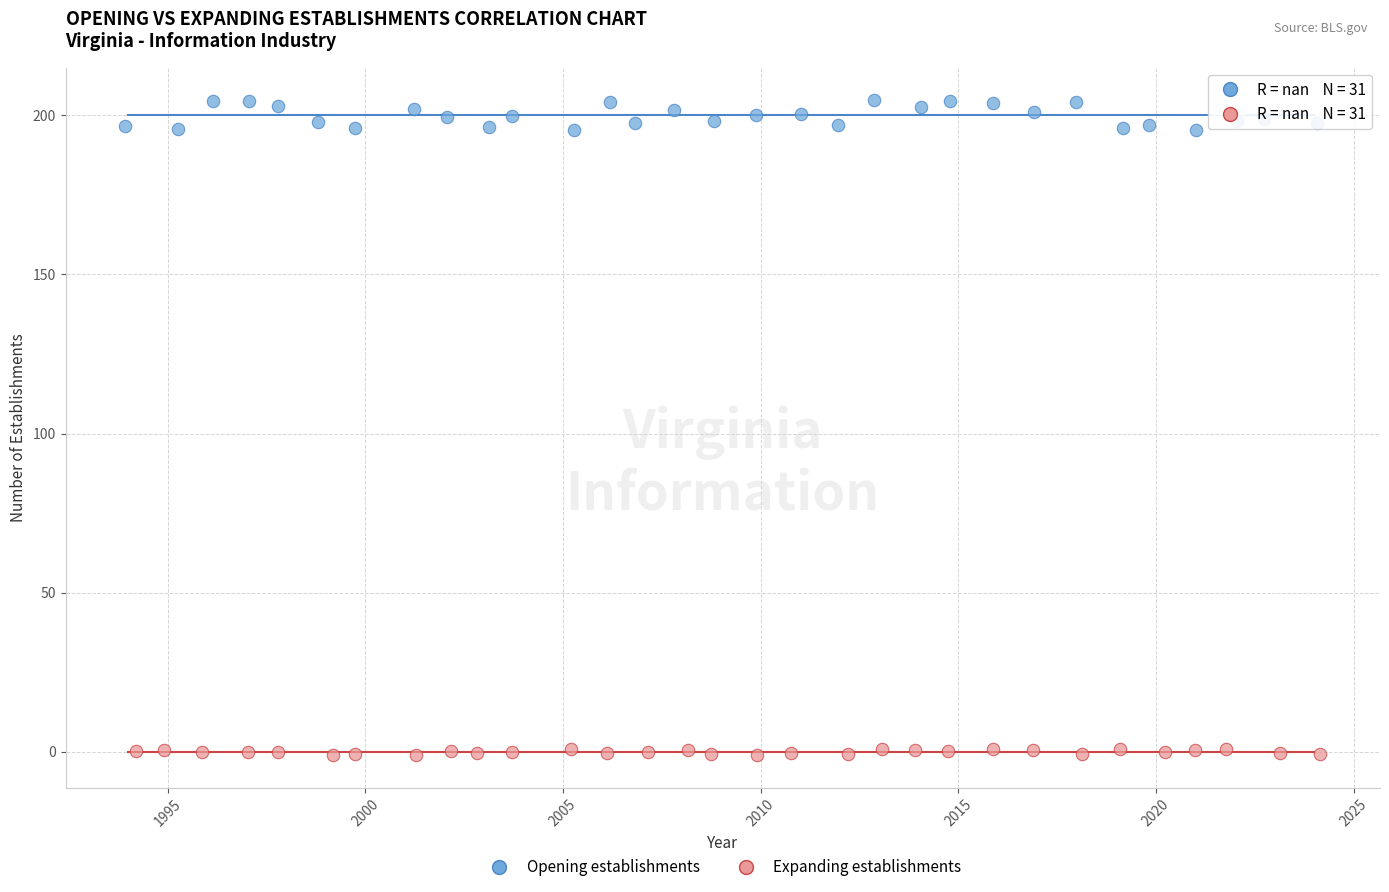

What are all the series names shown in the legend?

Opening establishments, Expanding establishments